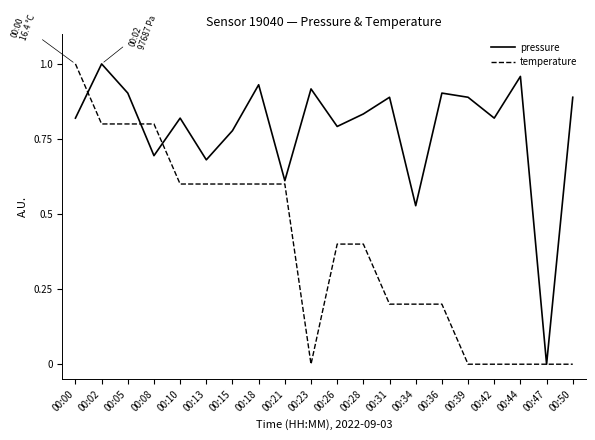

Which category has the lowest value in the pressure series?

00:47